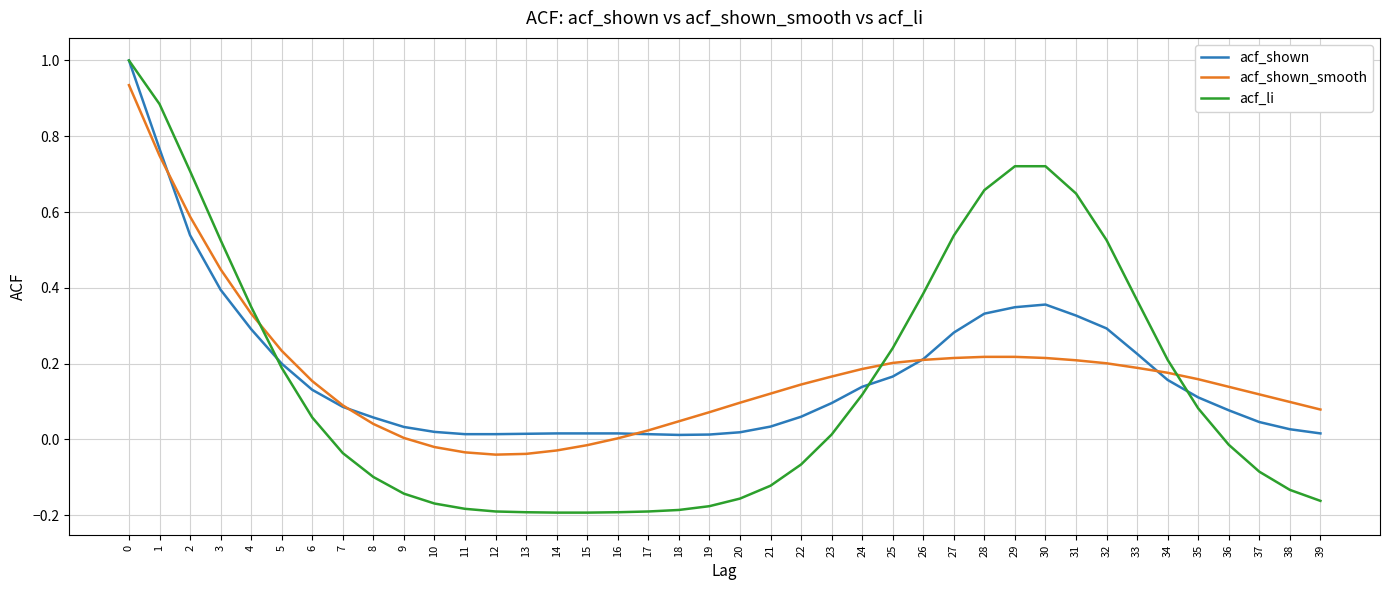

Is the value of acf_shown_smooth at 3 greater than the value of acf_li at 17?

Yes